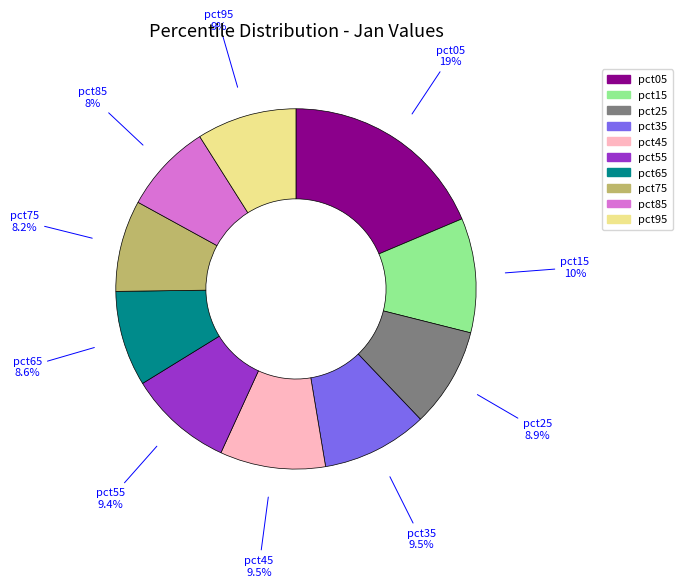

Is there any slice that represents more than half of the pie?

No